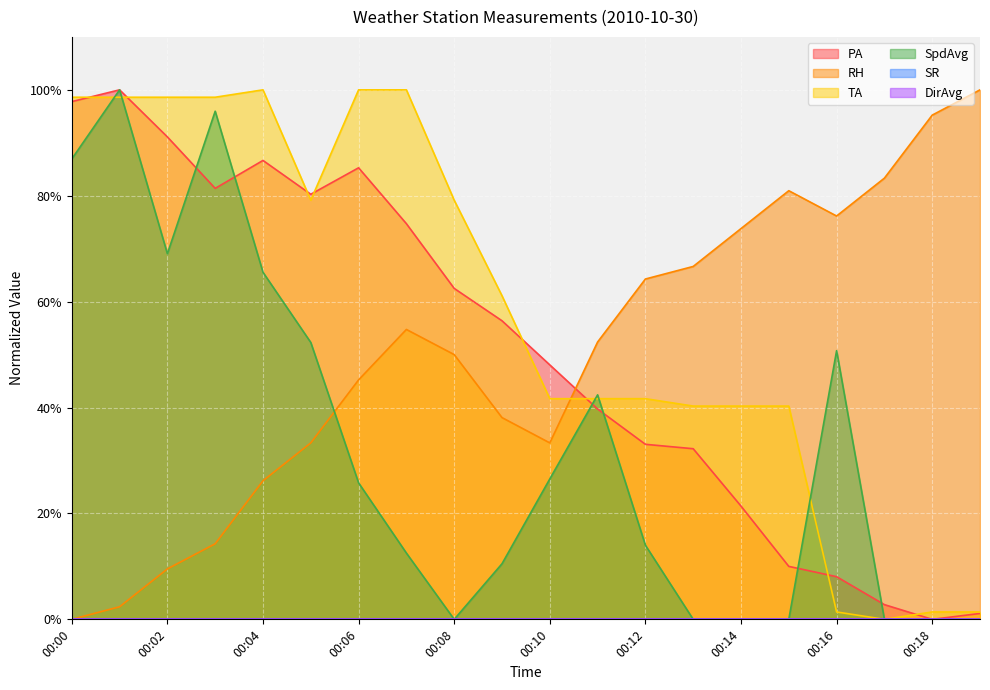

True or false: PA has a value of 0.9 at 00:06.

True